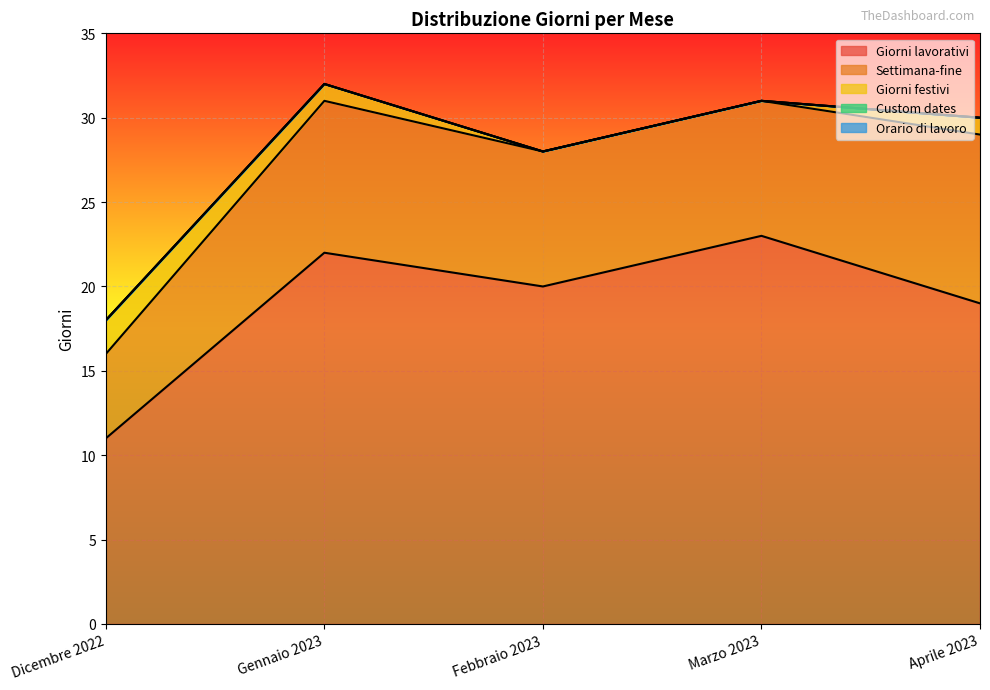

Rank the series at Marzo 2023 from lowest to highest value.

Giorni festivi, Custom dates, Orario di lavoro, Settimana-fine, Giorni lavorativi